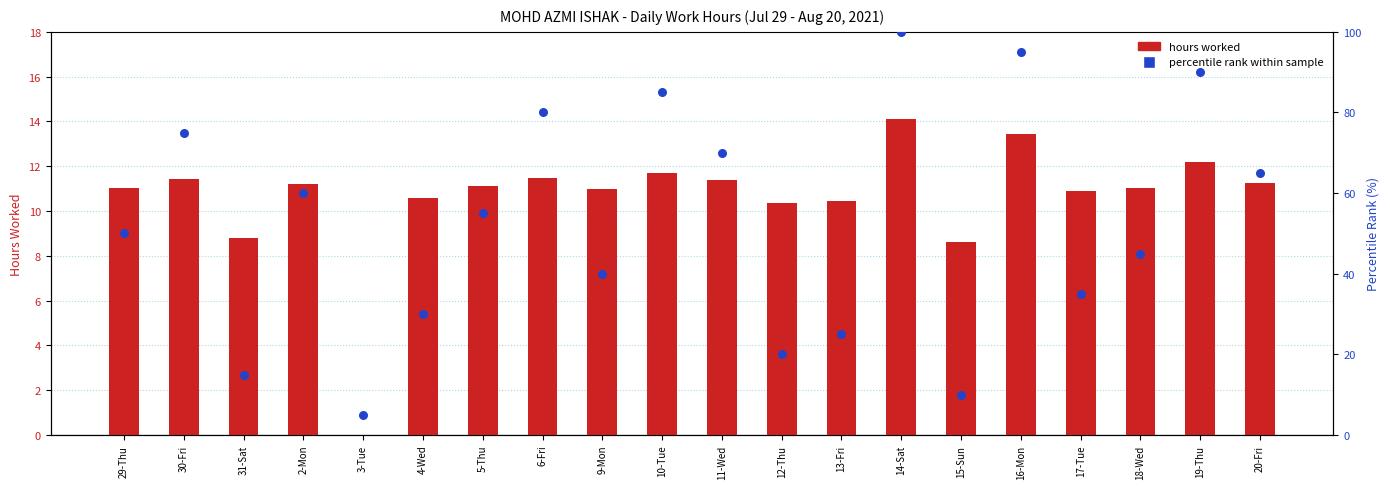

Is the value of hours worked at 10-Tue greater than the value of percentile rank within sample at 15-Sun?

Yes